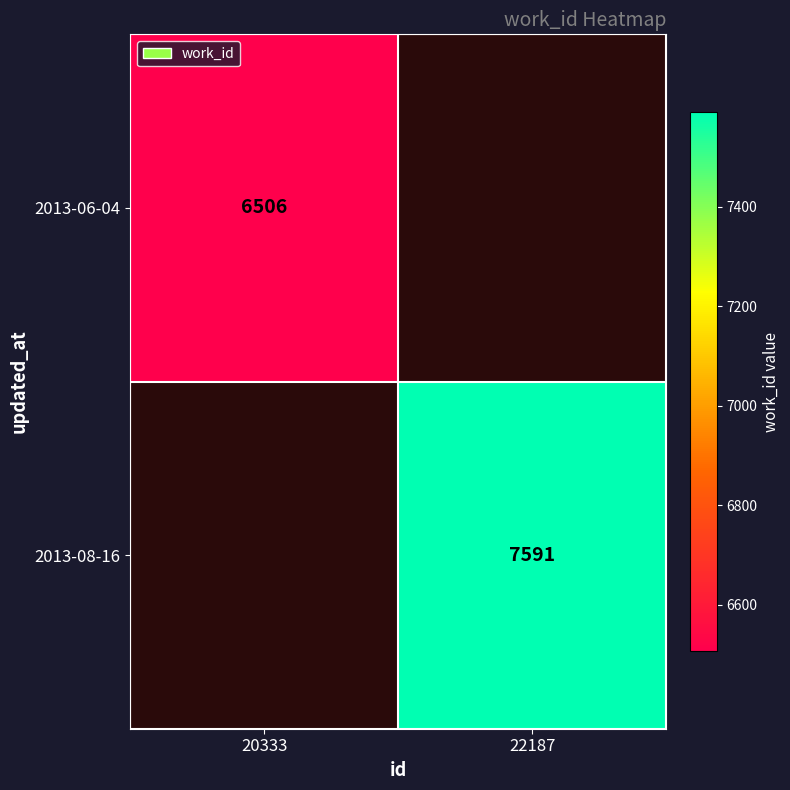

What is the total value across all series at 22187?

7591